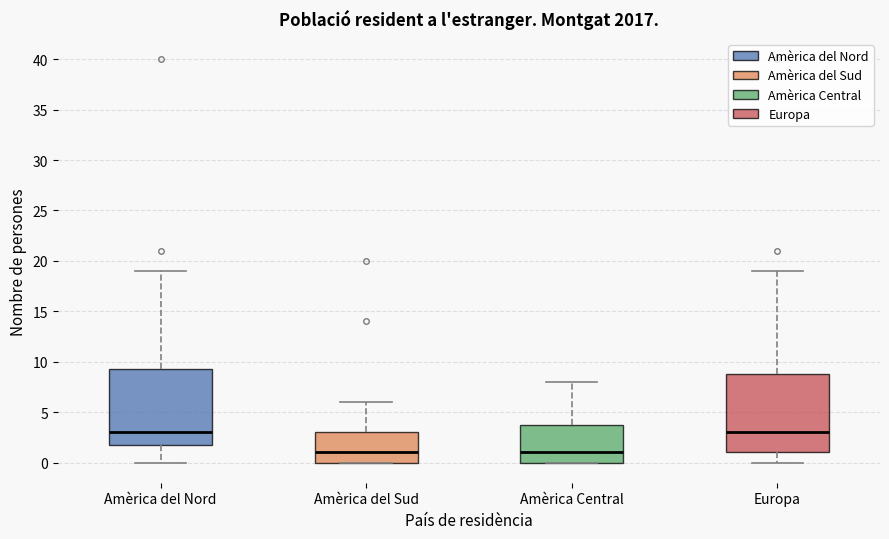

Reading left to right, transcribe this box plot: for each box, give where its median line is, the range the box spans, and where its two whiskers end, as read against the y-axis. The values are not printed on the chart, so give them approximately, as read against the axis.

Amèrica del Nord: median 3.0, box 2.0 to 9.5, whiskers 0.0 to 19.0
Amèrica del Sud: median 1.0, box 0.0 to 3.0, whiskers 0.0 to 6.0
Amèrica Central: median 1.0, box 0.0 to 4.0, whiskers 0.0 to 8.0
Europa: median 3.0, box 1.0 to 9.0, whiskers 0.0 to 19.0